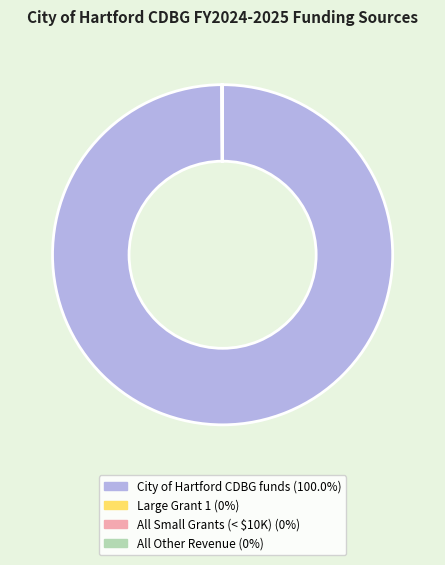

Is there a majority slice in this chart?

Yes